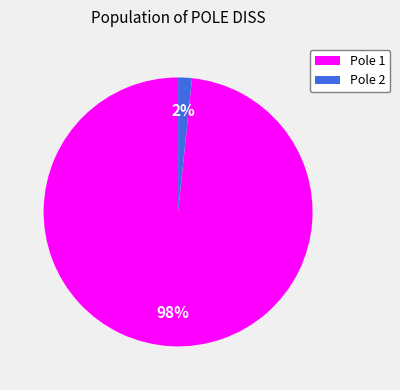

What percentage is the Pole 1 slice, to the nearest percent?

98%